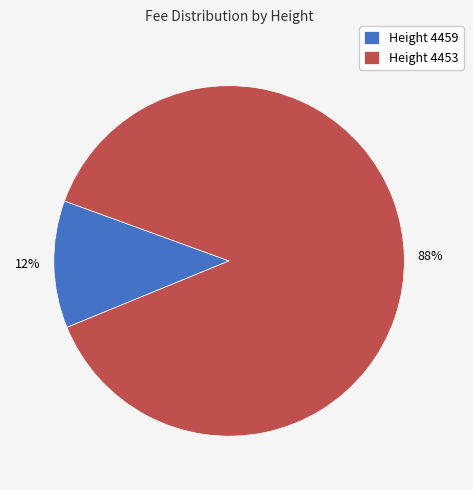

To the nearest percent, what percentage of the pie is Height 4453?

88%